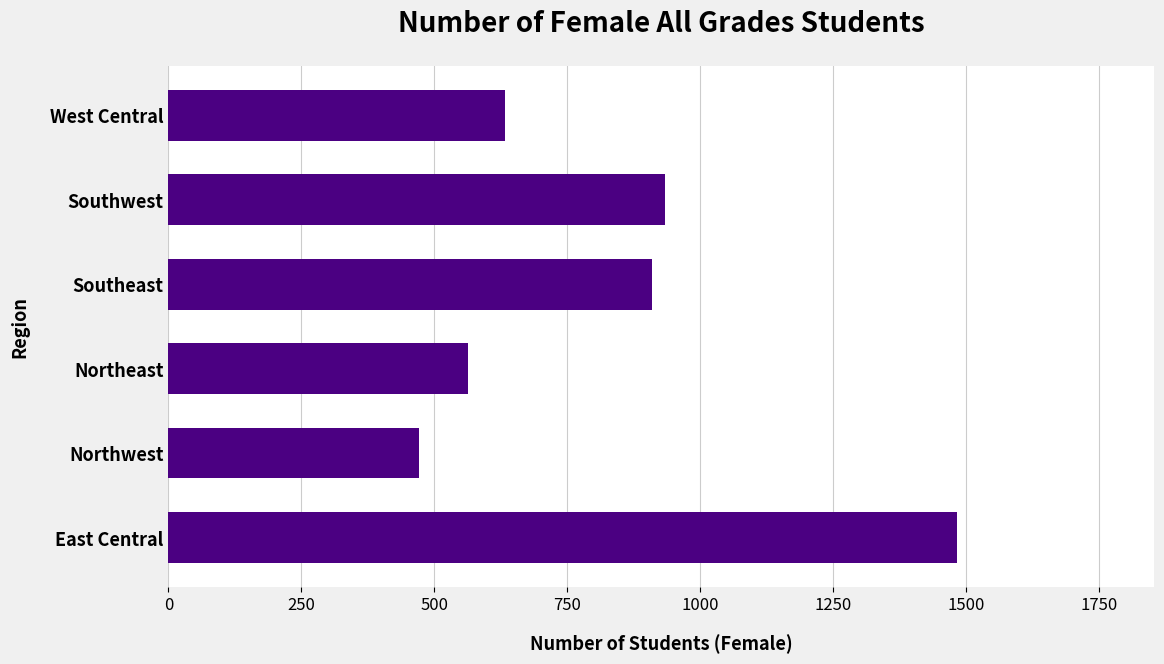

True or false: the data shows 1484 at East Central.

True